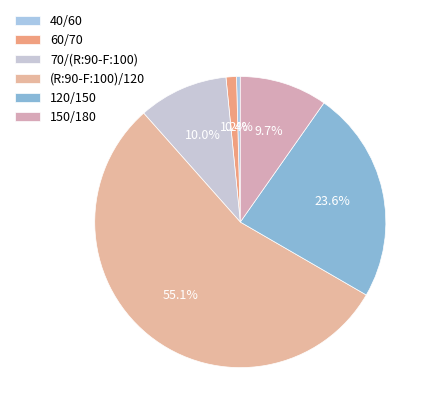

What is the smallest slice in the pie chart?

40/60